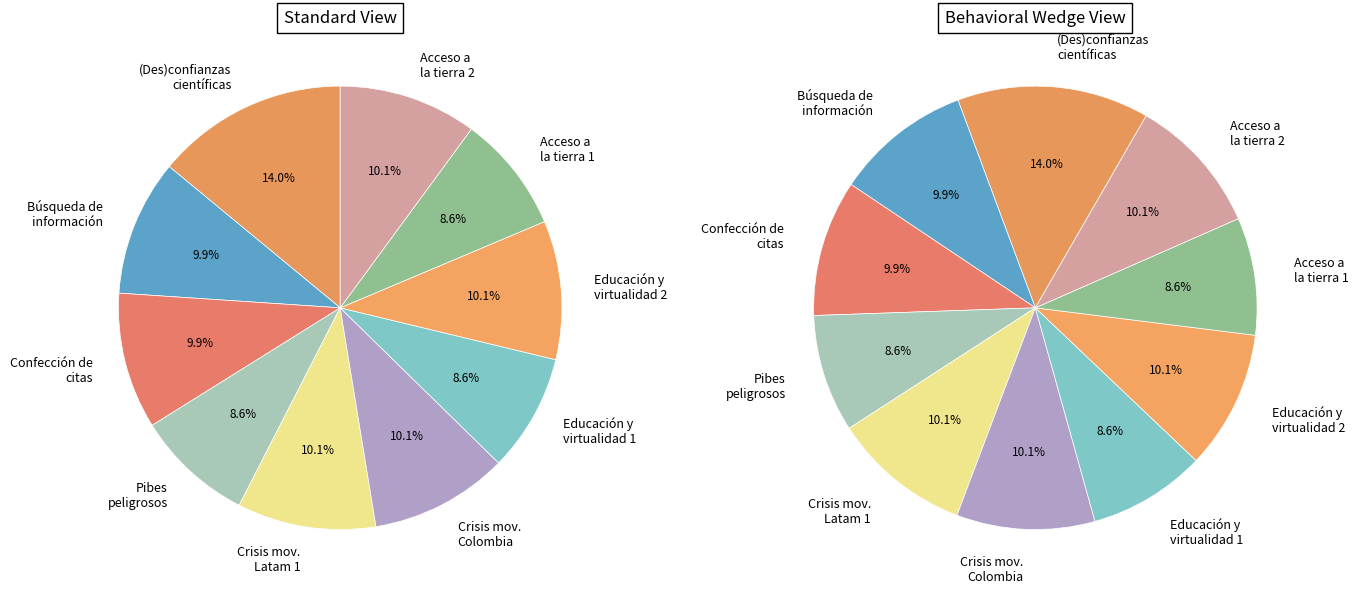

To the nearest percent, what is the difference between the largest and smallest slice percentages?

5%